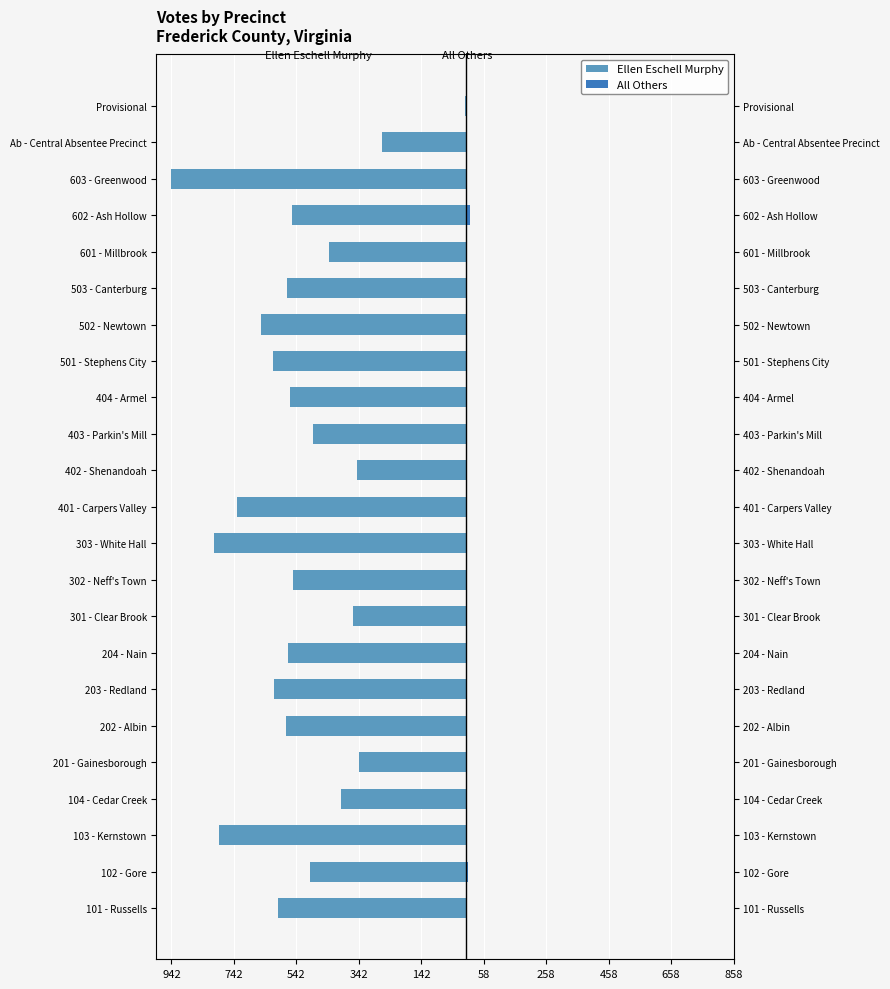

List the series in order of their overall mean, highest first.

All Others, Ellen Eschell Murphy